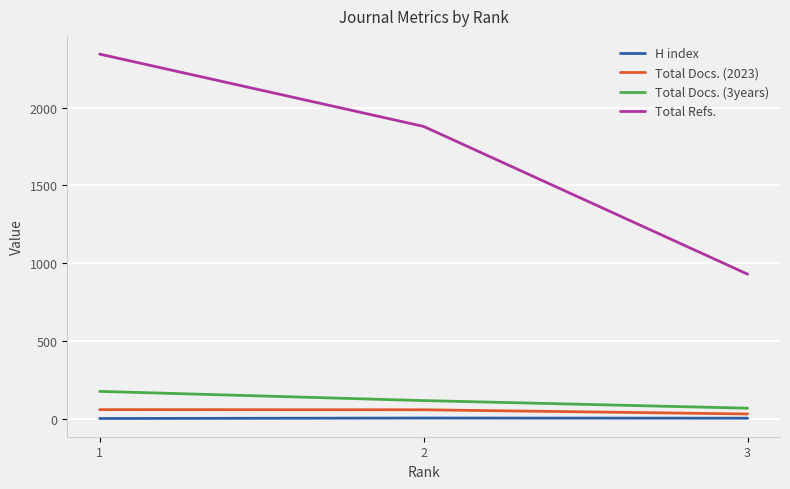

Is the value of Total Docs. (3years) at 2 greater than the value of H index at 1?

Yes